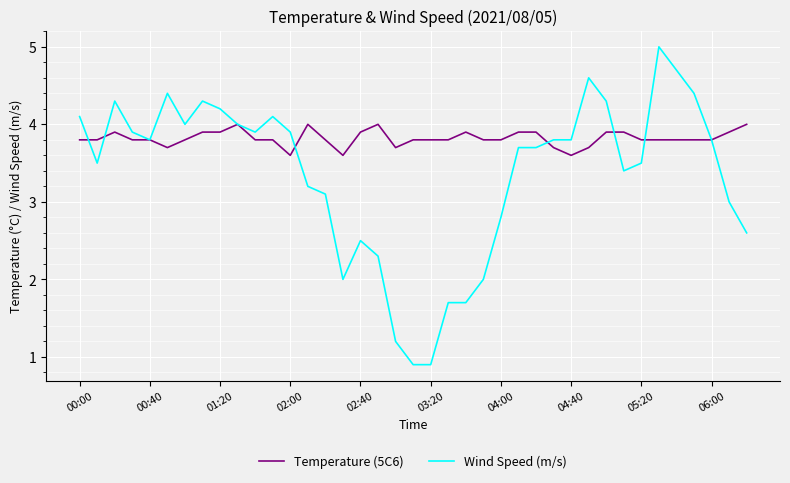

List the series in order of their peak value, highest first.

Wind Speed (m/s), Temperature (5C6)